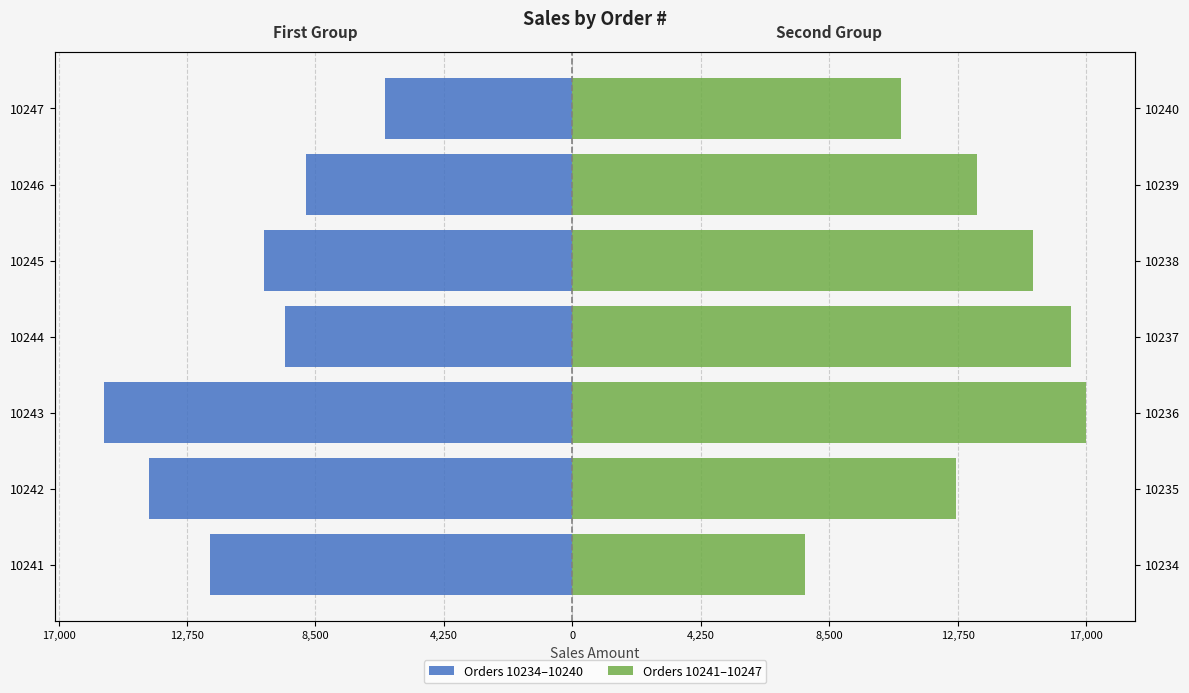

Which series has the largest total across all categories?

Orders 10241–10247